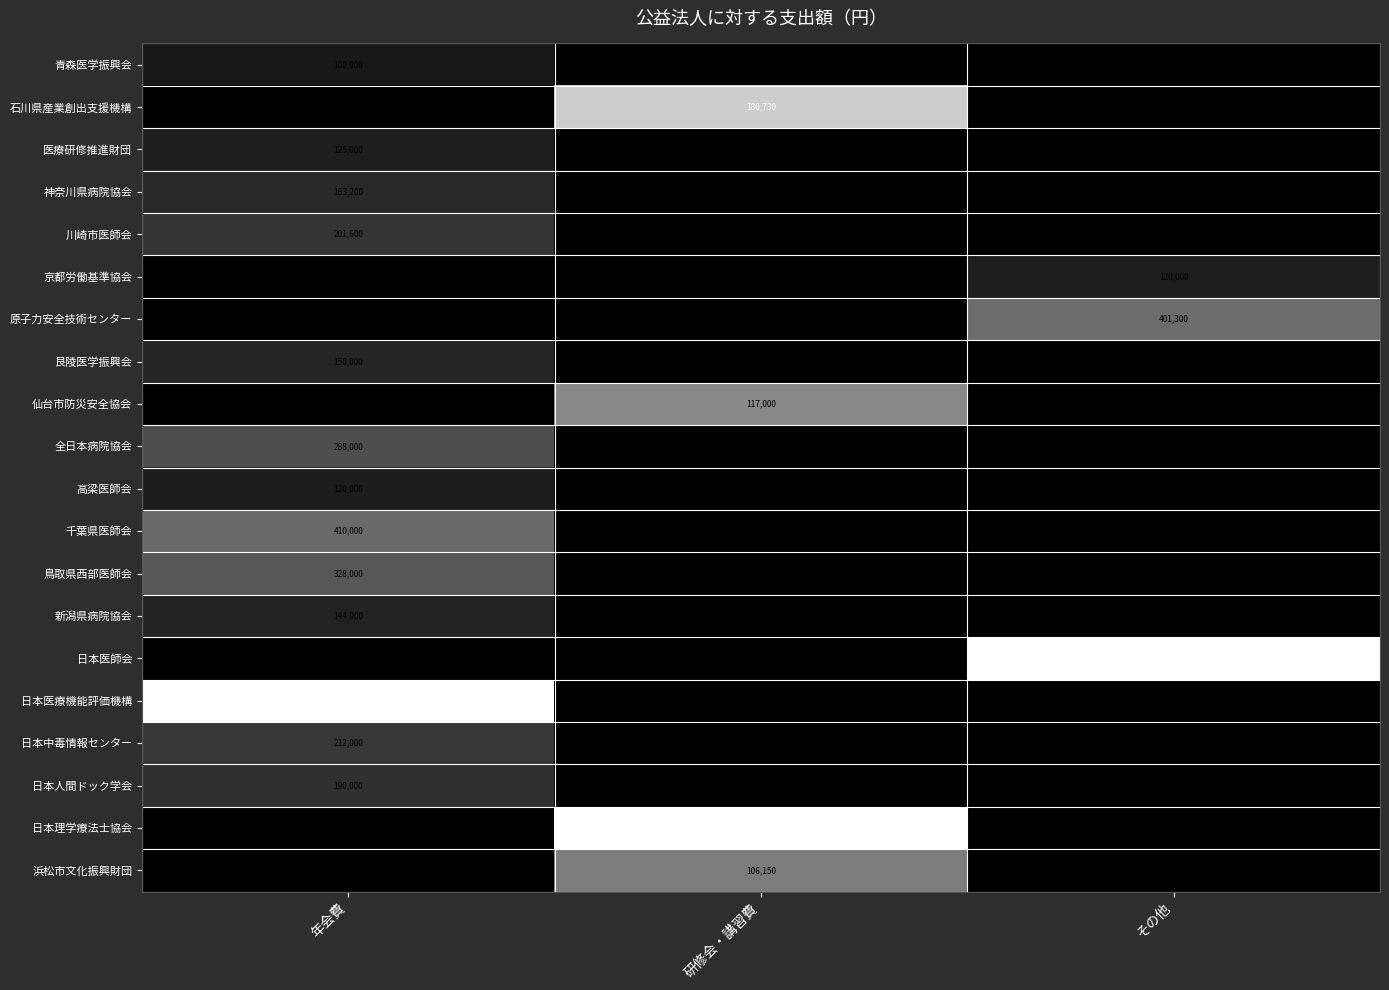

The value of 石川県産業創出支援機構 at 研修会・講習費 is 277543. True or false?

False